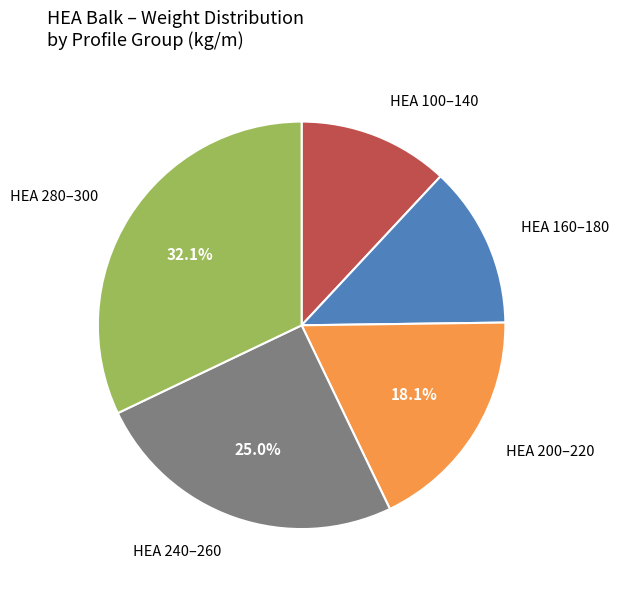

Is there a majority slice in this chart?

No